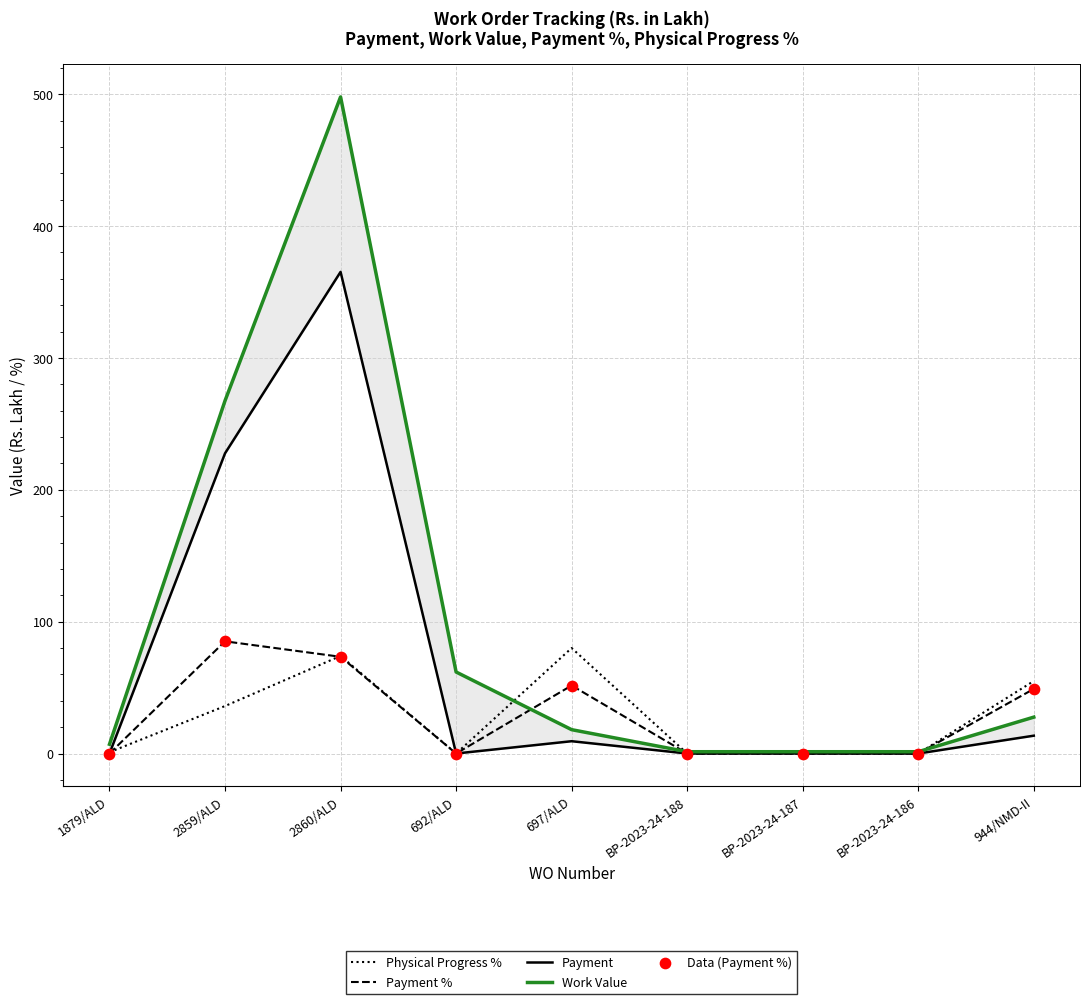

Which series contains the highest Y value?

Work Value